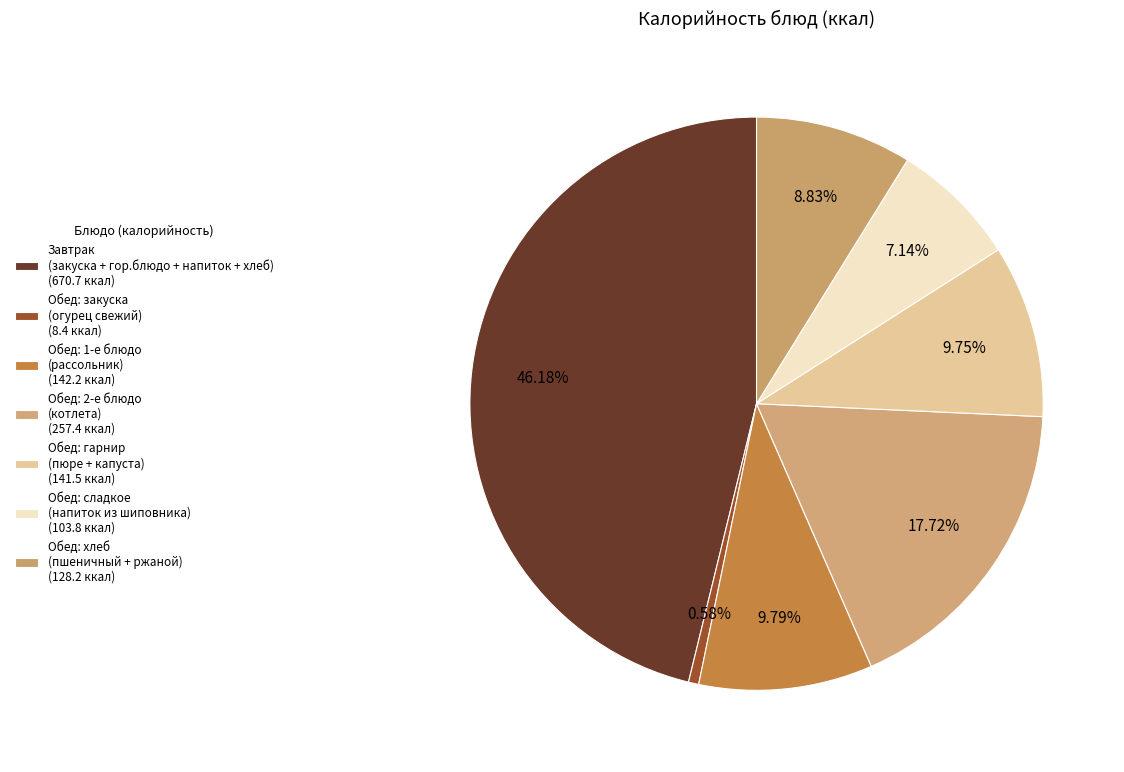

How many slices are in this pie chart?

7